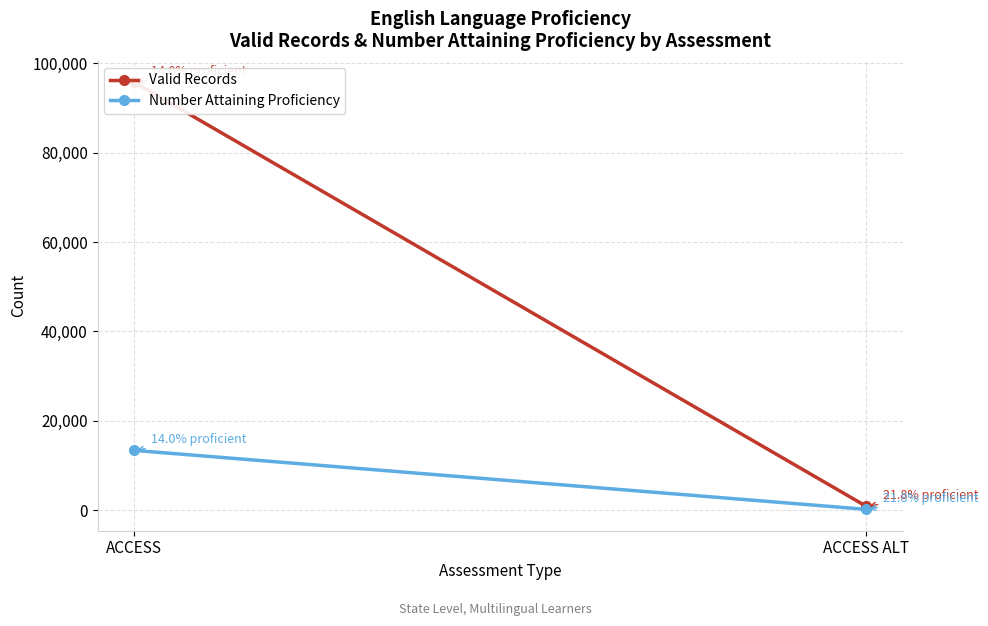

List the series in order of their peak value, highest first.

Valid Records, Number Attaining Proficiency